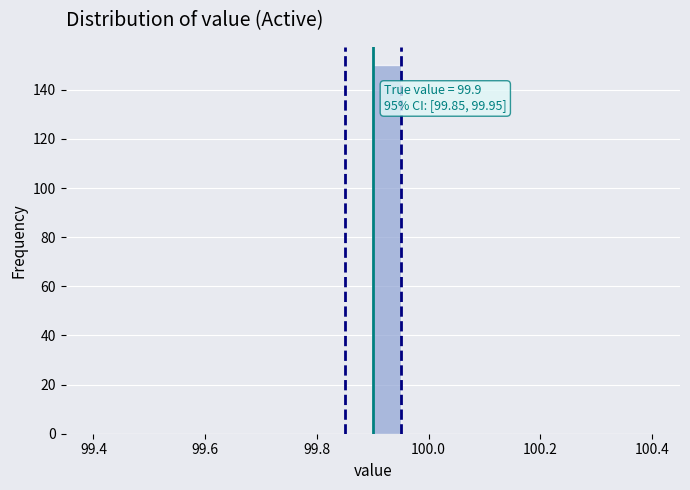

Read against the x-axis, roughly where is the centre of the tallest bar?

99.92